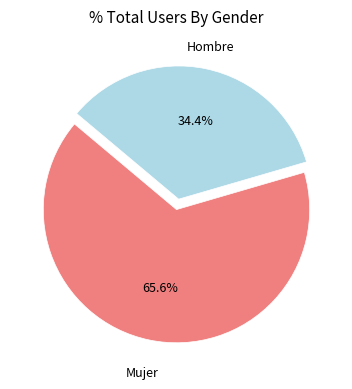

To the nearest percent, what is the difference between the Hombre and Mujer slice percentages?

31%